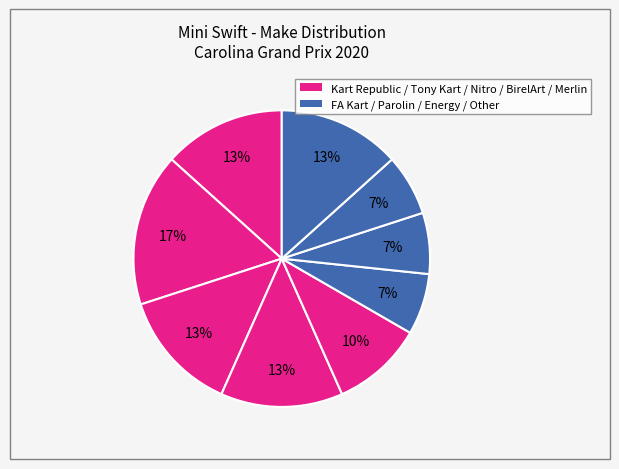

How many segments does this pie chart have?

9